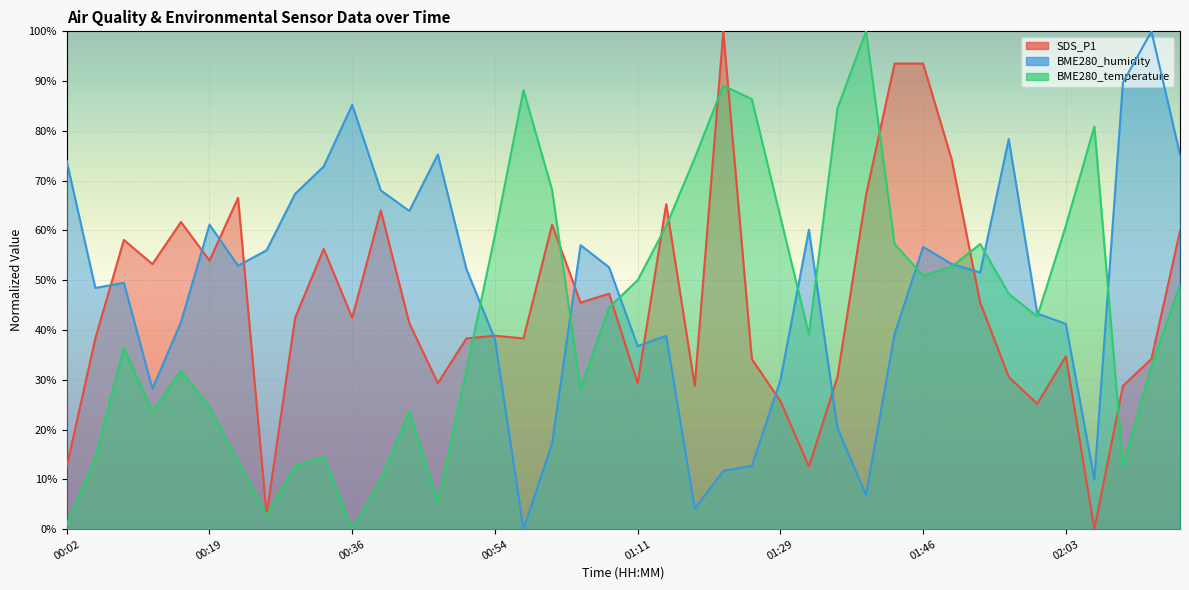

What is the spread (max minus min) of values at 00:16?

29.9